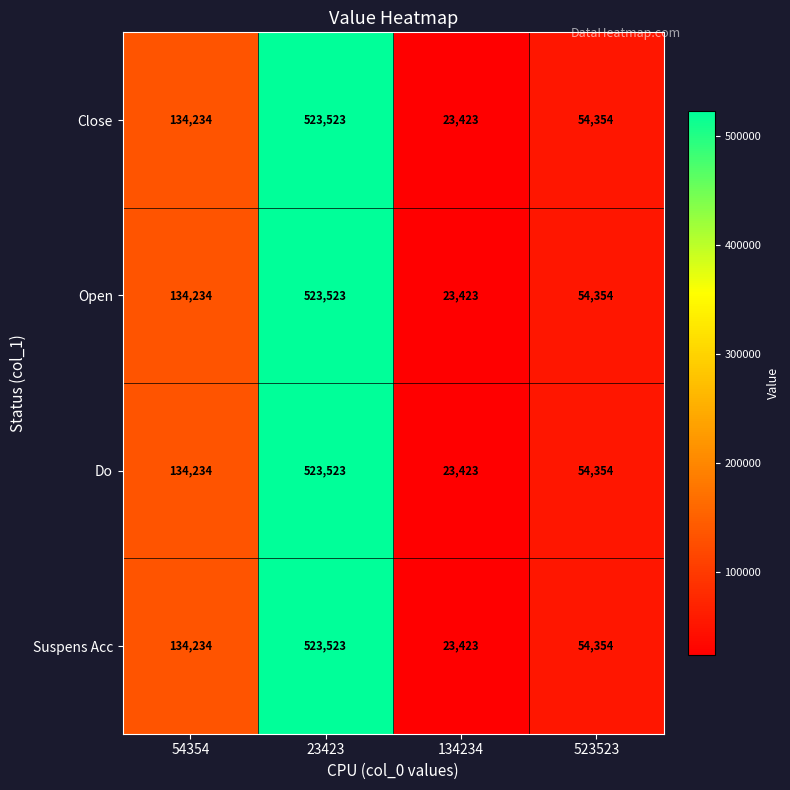

Is the value of Do at 54354 greater than the value of Open at 23423?

No